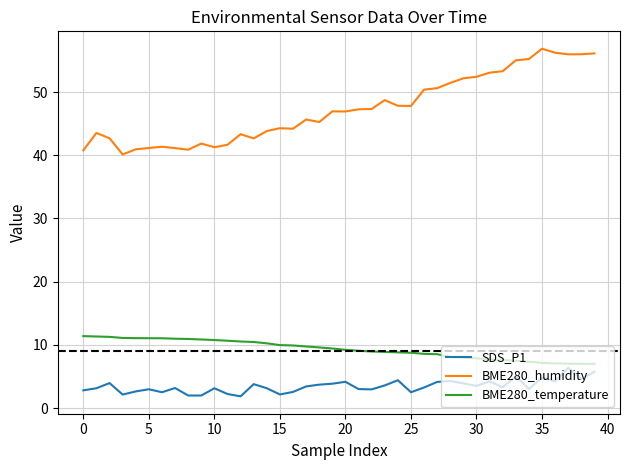

What are all the series names shown in the legend?

SDS_P1, BME280_humidity, BME280_temperature